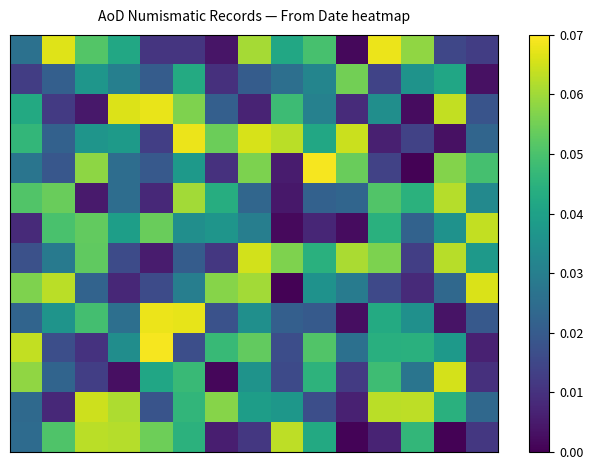

At how many categories does at least one series exceed 0?

15